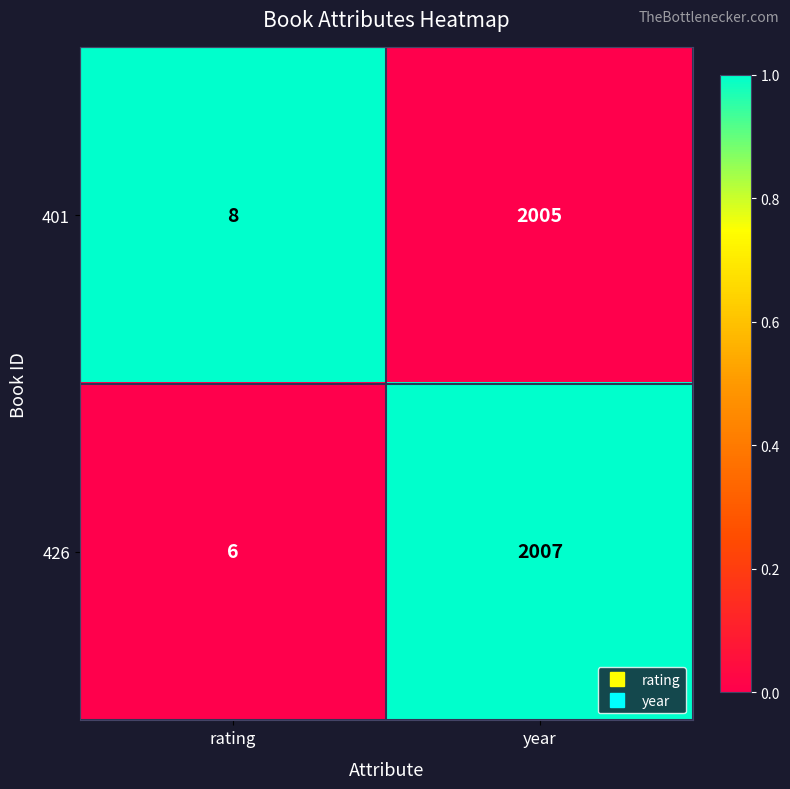

Which category has the lowest value across all series?

rating